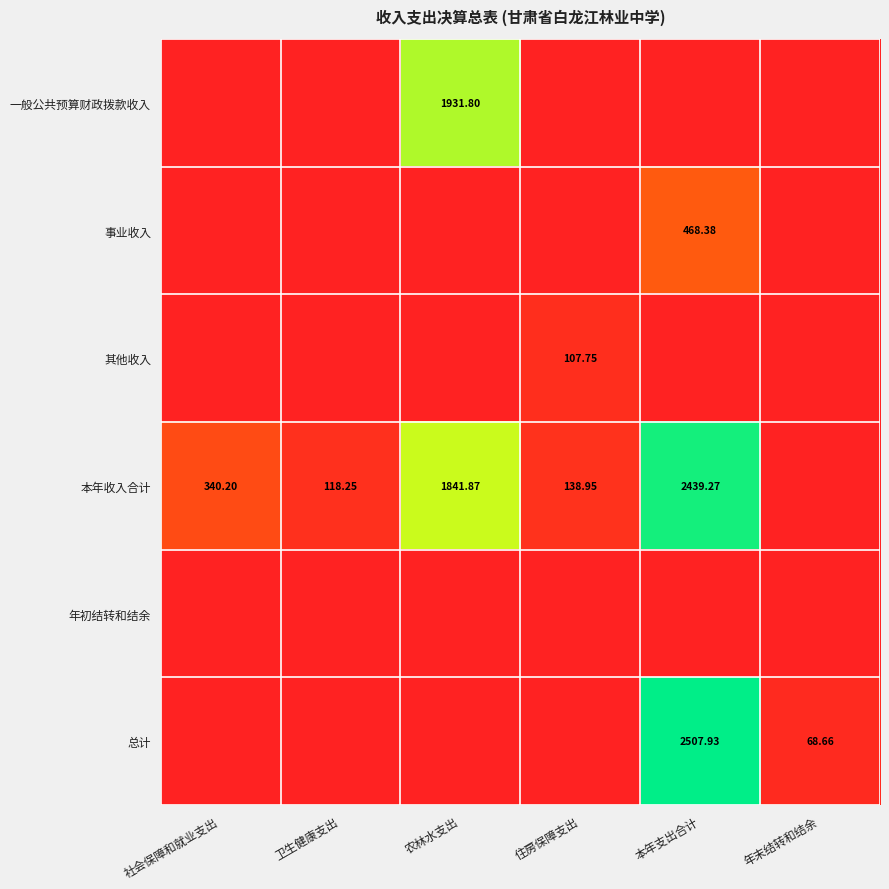

The 一般公共预算财政拨款收入 series shows 0.0 at 社会保障和就业支出. True or false?

True